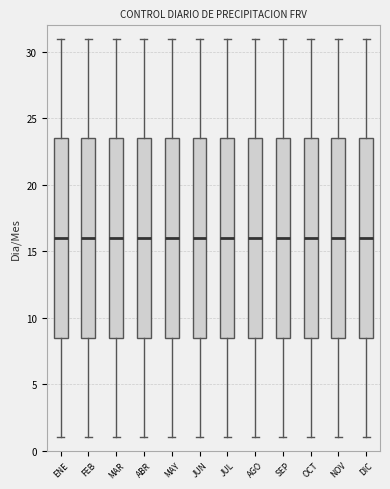

Where does the lower whisker of the box for ENE end on the y-axis? The values are not printed on the chart, so give them approximately, as read against the axis.

1.0